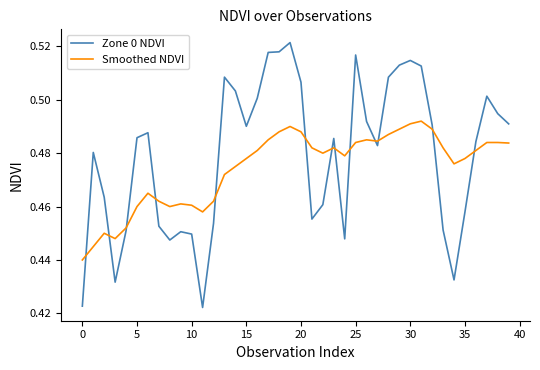

Which series has the largest total across all categories?

Zone 0 NDVI